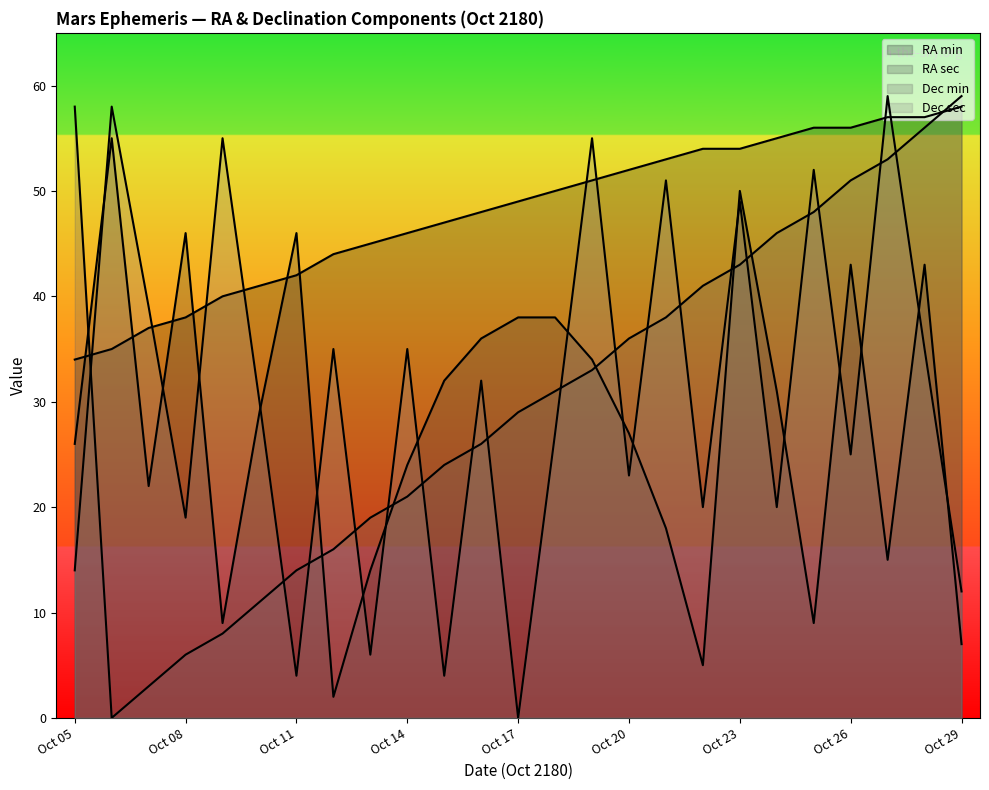

True or false: Dec sec has more than 2 interior local peaks.

True